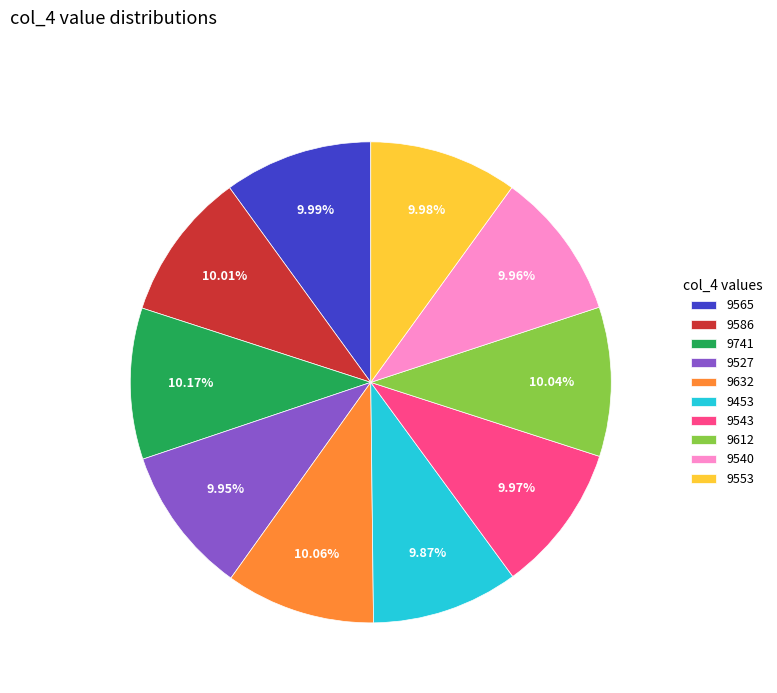

Approximately how many times larger is the value at 9543 compared to 9540?

1.0